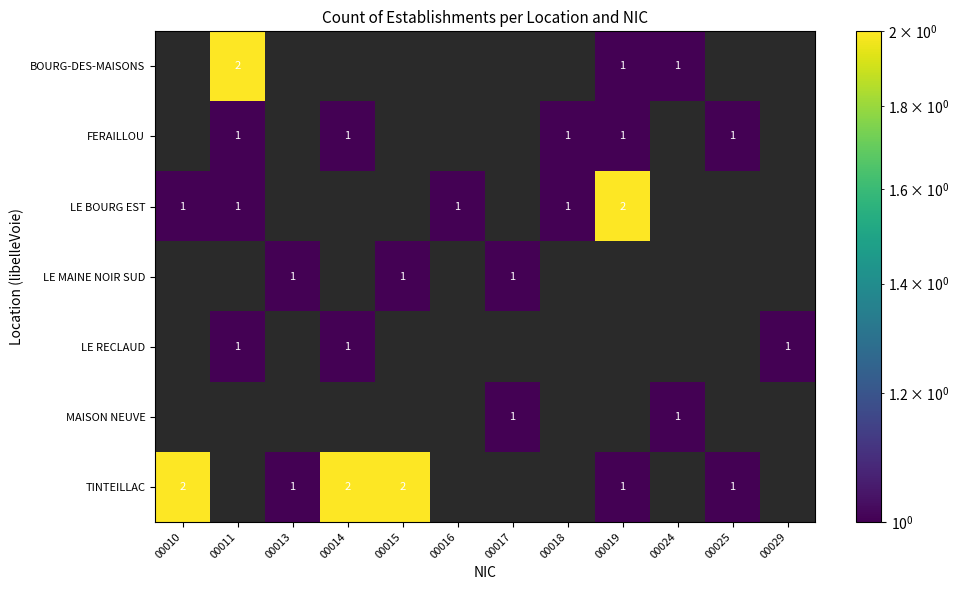

How many categories are shown in the chart?

12